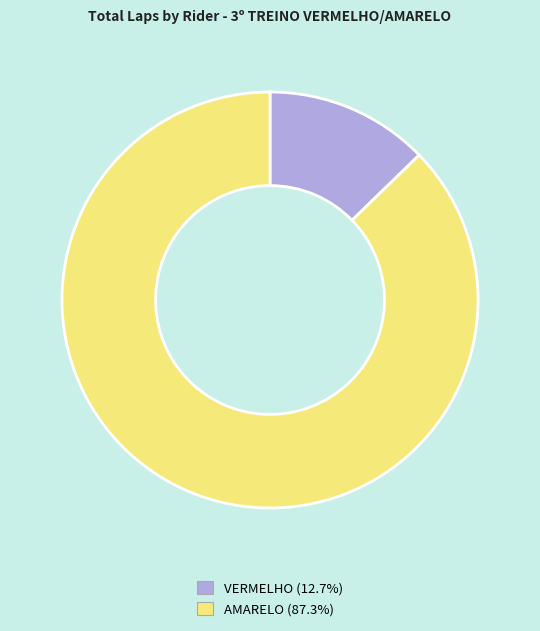

How many segments does this pie chart have?

2